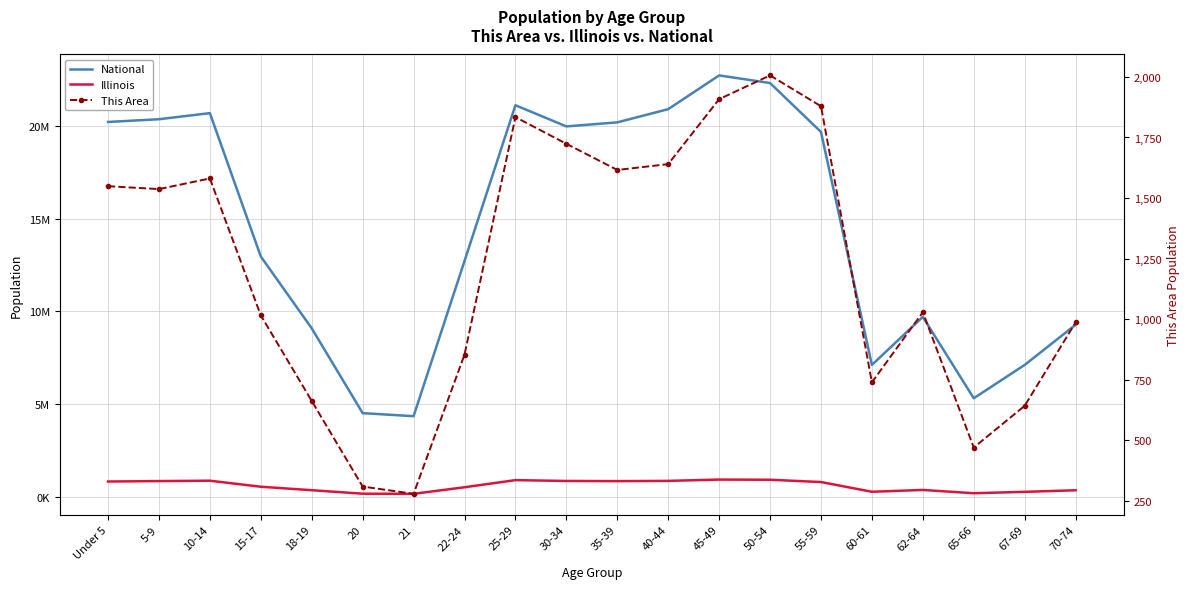

Which series has the largest total across all categories?

National